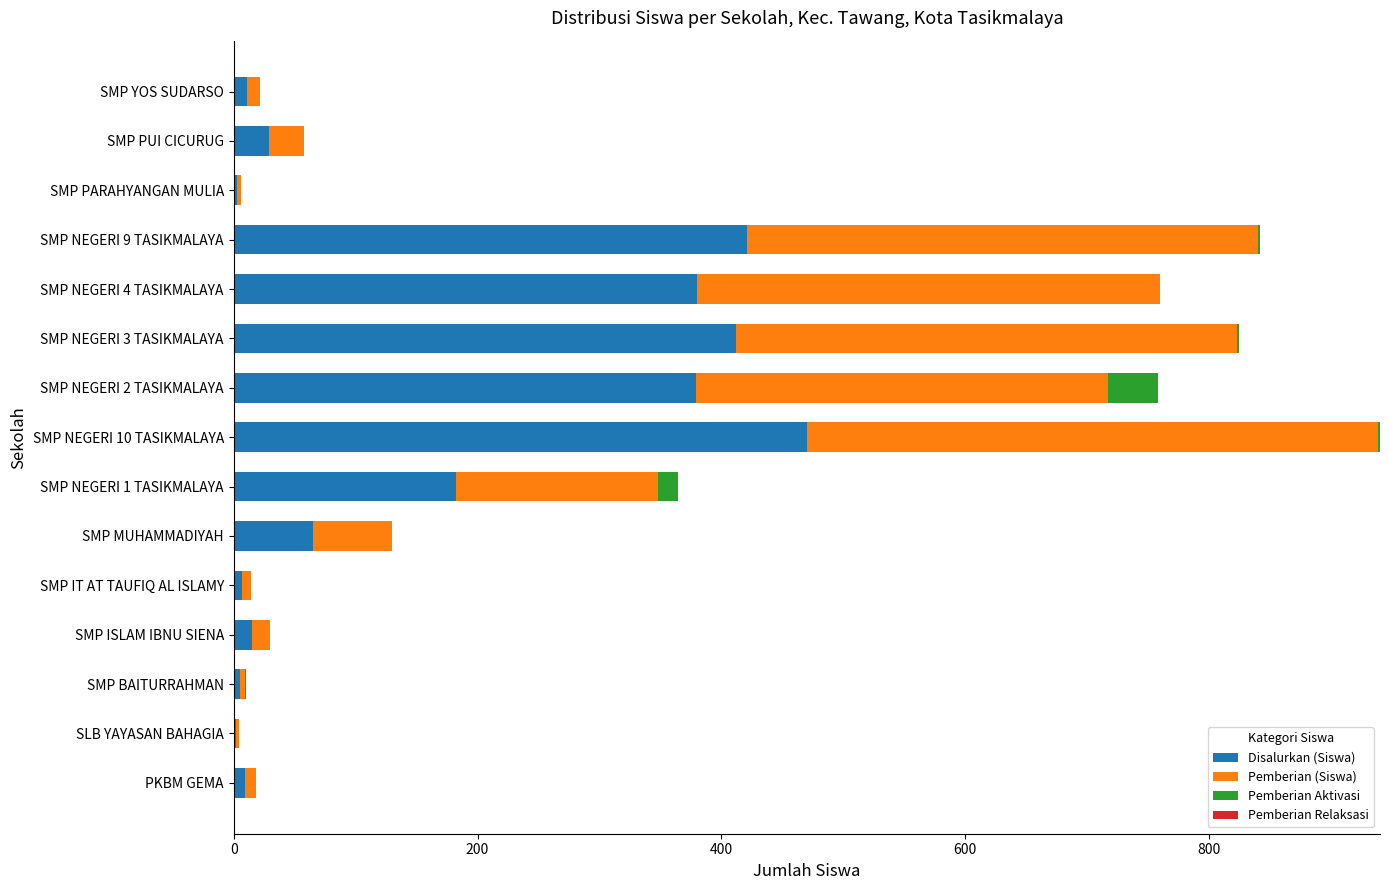

Which category has the highest value in the Disalurkan (Siswa) series?

SMP NEGERI 10 TASIKMALAYA